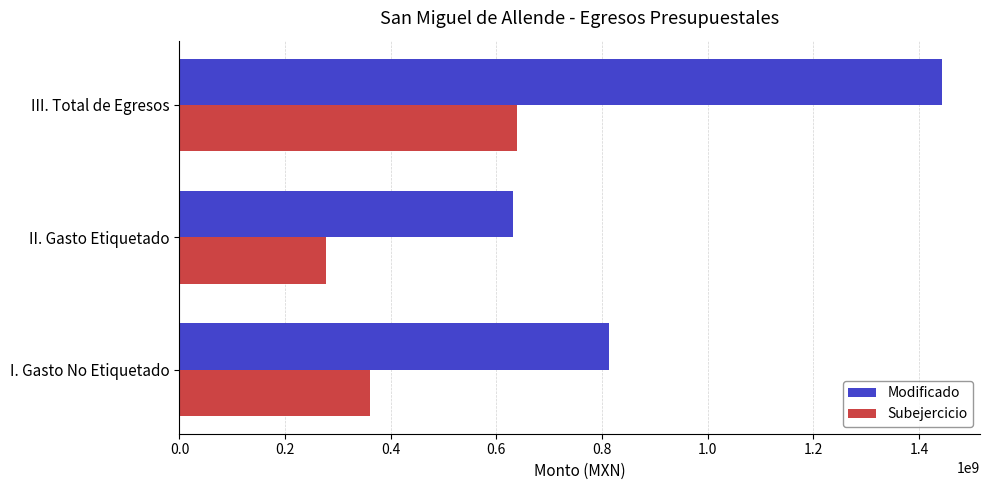

What is the total value across all series at I. Gasto No Etiquetado?

1172821393.2